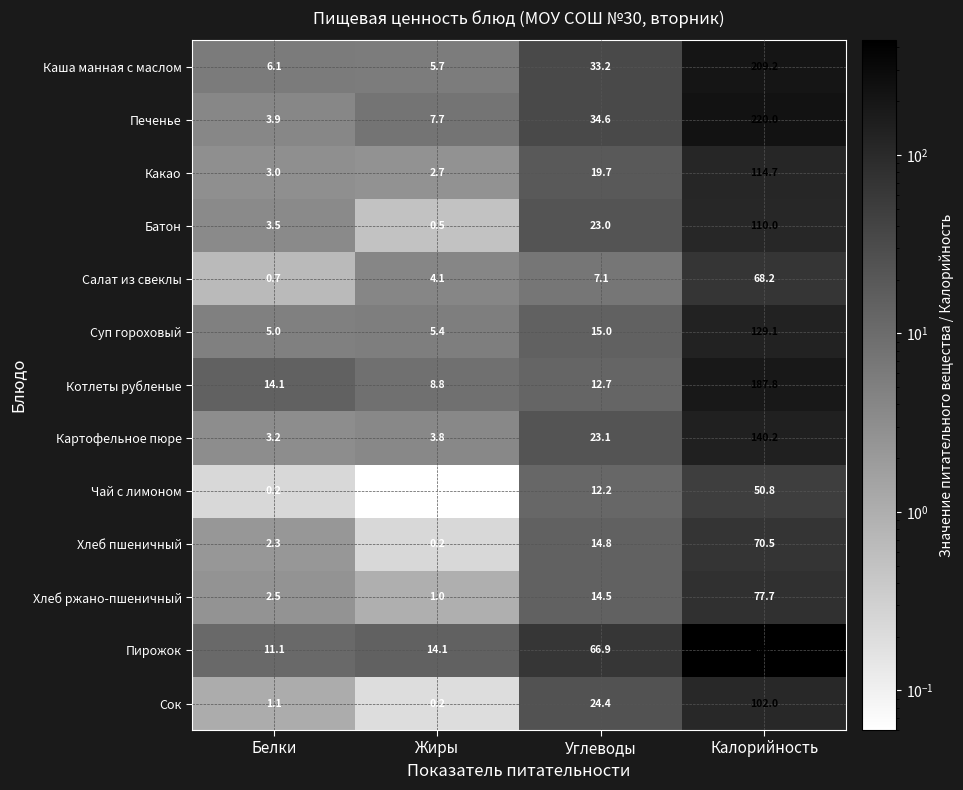

At which label is Котлеты рубленые closest to 98?

Белки